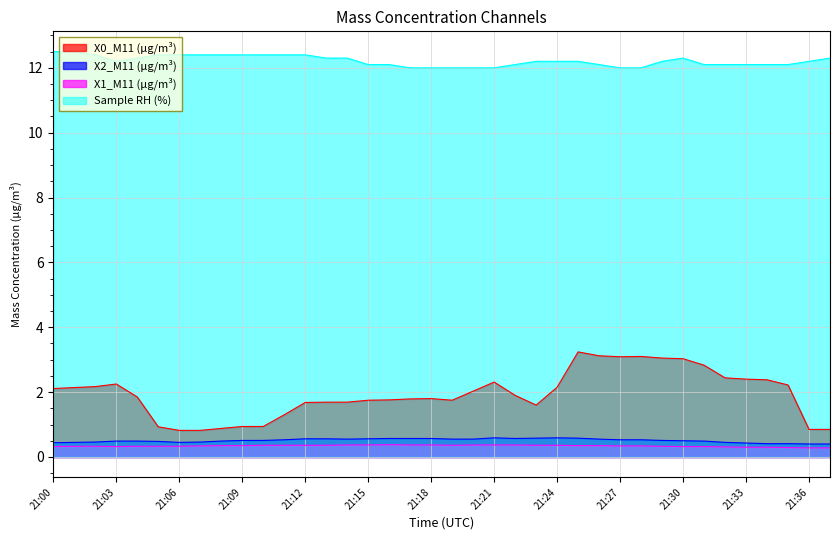

Reading left to right, transcribe all the data shown in this chart.

X0_M11 (μg/m³): 21:00=2.1	21:01=2.1	21:02=2.2	21:03=2.2	21:04=1.9	21:05=0.9	21:06=0.8	21:07=0.8	21:08=0.9	21:09=0.9	21:10=0.9	21:11=1.3	21:12=1.7	21:13=1.7	21:14=1.7	21:15=1.8	21:16=1.8	21:17=1.8	21:18=1.8	21:19=1.8	21:20=2.0	21:21=2.3	21:22=1.9	21:23=1.6	21:24=2.1	21:25=3.2	21:26=3.1	21:27=3.1	21:28=3.1	21:29=3.0	21:30=3.0	21:31=2.8	21:32=2.4	21:33=2.4	21:34=2.4	21:35=2.2	21:36=0.8	21:37=0.8
X2_M11 (μg/m³): 21:00=0.4	21:01=0.5	21:02=0.5	21:03=0.5	21:04=0.5	21:05=0.5	21:06=0.5	21:07=0.5	21:08=0.5	21:09=0.5	21:10=0.5	21:11=0.5	21:12=0.6	21:13=0.6	21:14=0.6	21:15=0.6	21:16=0.6	21:17=0.6	21:18=0.6	21:19=0.6	21:20=0.6	21:21=0.6	21:22=0.6	21:23=0.6	21:24=0.6	21:25=0.6	21:26=0.6	21:27=0.5	21:28=0.5	21:29=0.5	21:30=0.5	21:31=0.5	21:32=0.5	21:33=0.4	21:34=0.4	21:35=0.4	21:36=0.4	21:37=0.4
X1_M11 (μg/m³): 21:00=0.3	21:01=0.3	21:02=0.3	21:03=0.3	21:04=0.3	21:05=0.3	21:06=0.3	21:07=0.3	21:08=0.3	21:09=0.3	21:10=0.4	21:11=0.4	21:12=0.4	21:13=0.4	21:14=0.4	21:15=0.4	21:16=0.4	21:17=0.4	21:18=0.4	21:19=0.4	21:20=0.4	21:21=0.4	21:22=0.4	21:23=0.4	21:24=0.4	21:25=0.3	21:26=0.3	21:27=0.3	21:28=0.3	21:29=0.3	21:30=0.3	21:31=0.3	21:32=0.3	21:33=0.3	21:34=0.3	21:35=0.3	21:36=0.3	21:37=0.3
Sample RH (%): 21:00=12.5	21:01=12.5	21:02=12.4	21:03=12.2	21:04=12.3	21:05=12.4	21:06=12.4	21:07=12.4	21:08=12.4	21:09=12.4	21:10=12.4	21:11=12.4	21:12=12.4	21:13=12.3	21:14=12.3	21:15=12.1	21:16=12.1	21:17=12.0	21:18=12.0	21:19=12.0	21:20=12.0	21:21=12.0	21:22=12.1	21:23=12.2	21:24=12.2	21:25=12.2	21:26=12.1	21:27=12.0	21:28=12.0	21:29=12.2	21:30=12.3	21:31=12.1	21:32=12.1	21:33=12.1	21:34=12.1	21:35=12.1	21:36=12.2	21:37=12.3